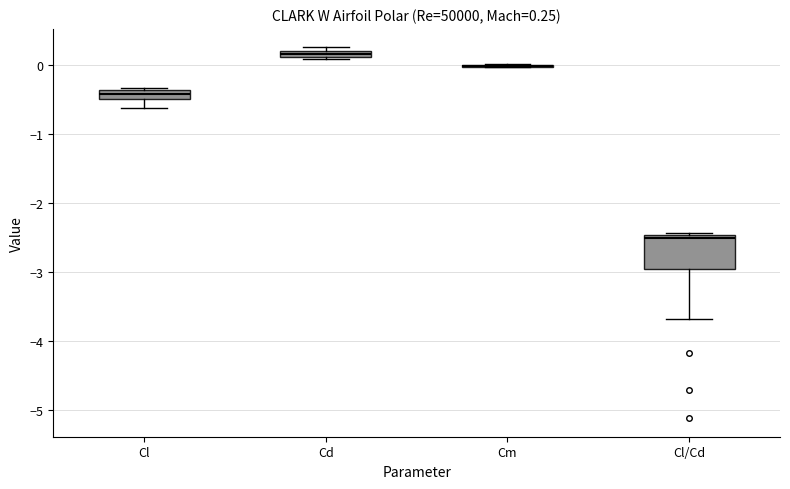

Comparing the boxes themselves (not the whiskers), which one is the tallest?

Cl/Cd